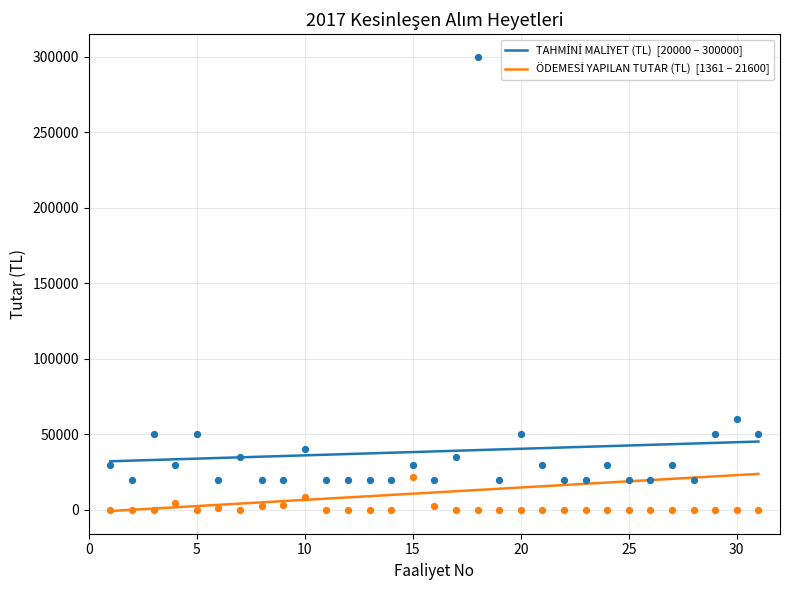

What are all the series names shown in the legend?

TAHMİNİ MALİYET (TL), ÖDEMESİ YAPILAN TUTAR (TL)